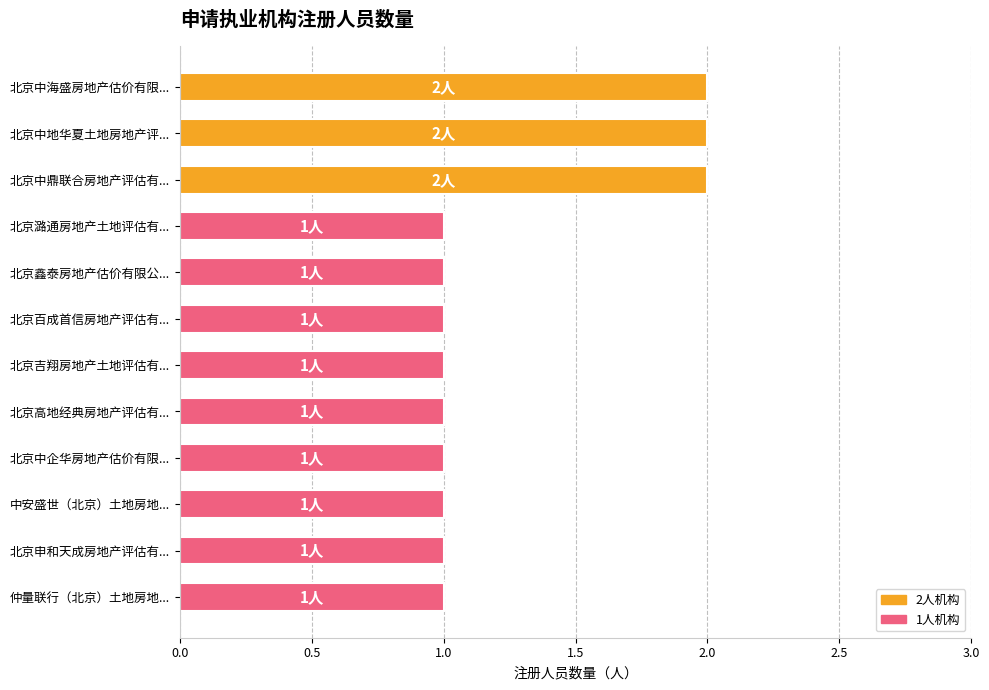

What is the sum of all values?

15